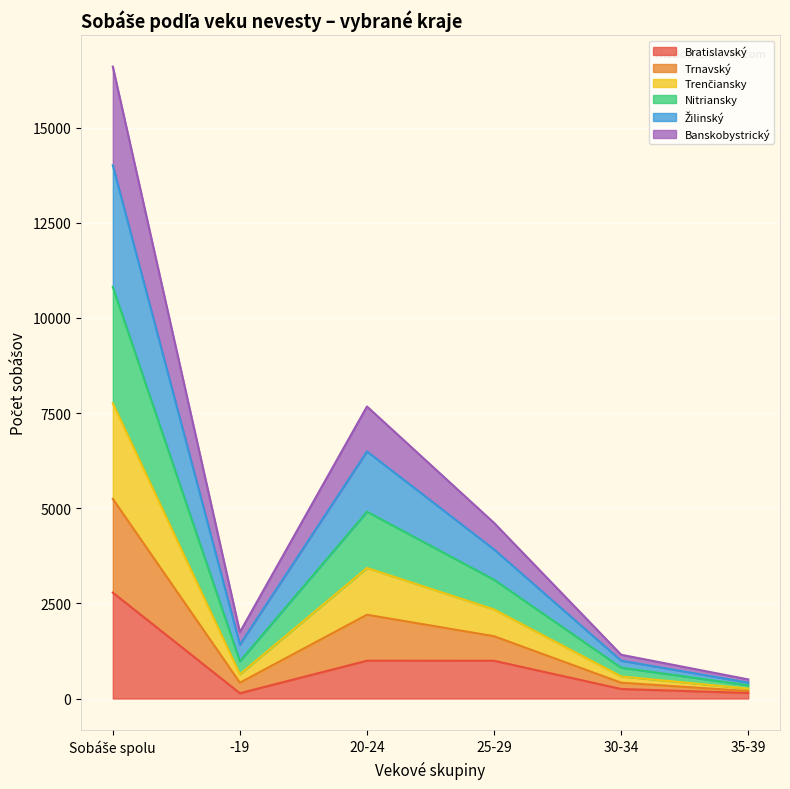

What is the maximum value for Bratislavský?

2782